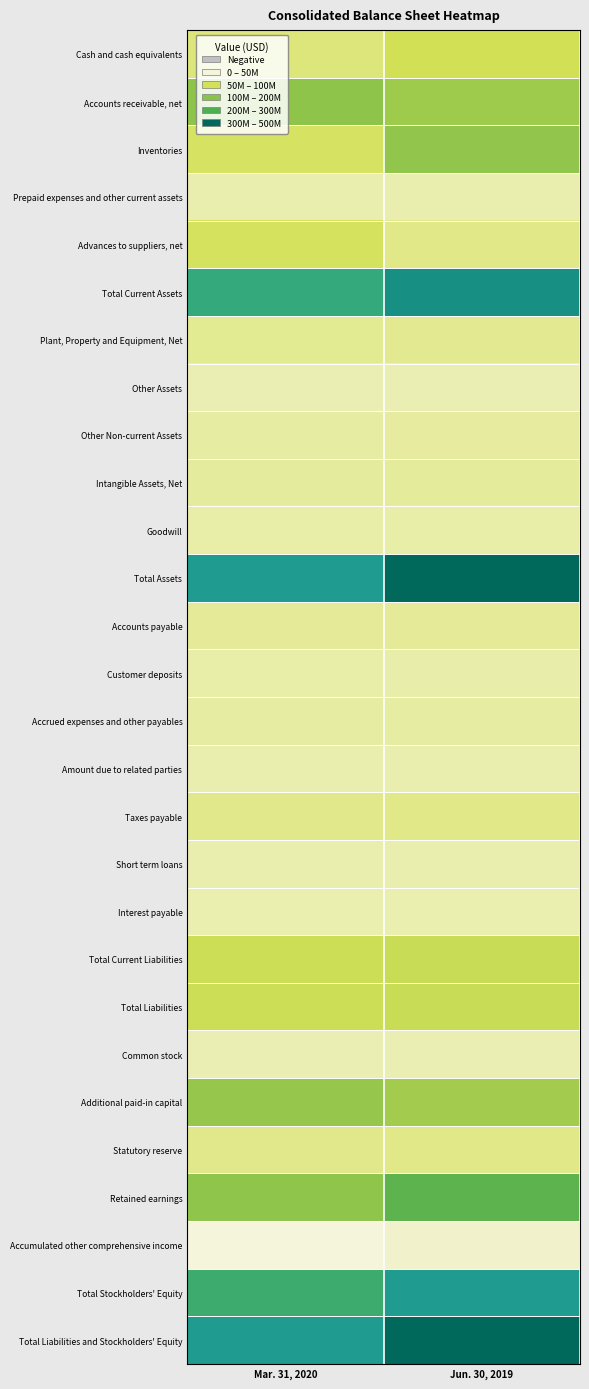

At how many categories does at least one series exceed 237956911?

2